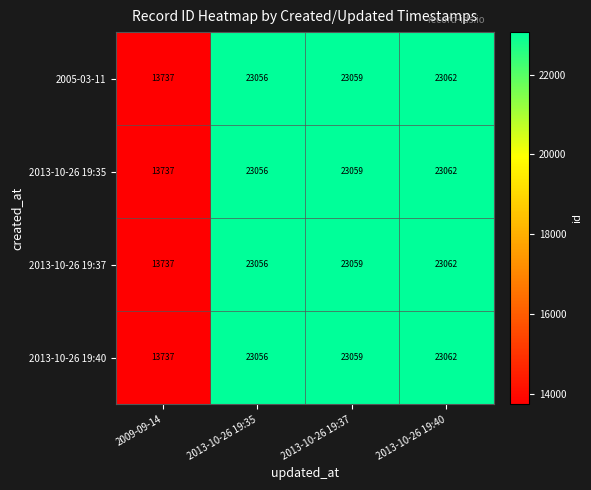

How many series are shown in this chart?

4